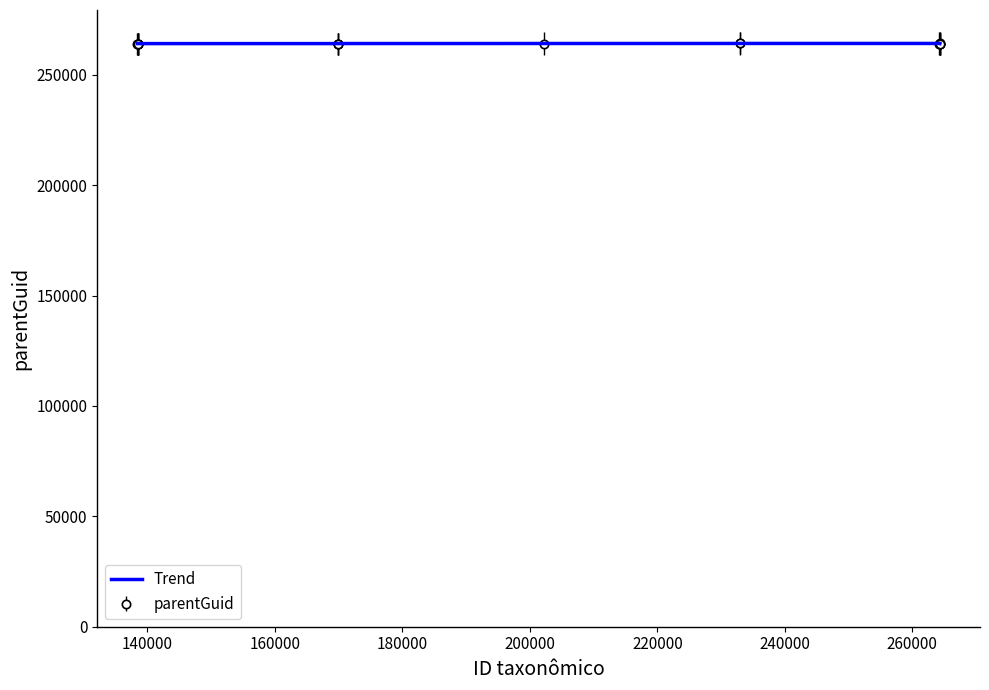

What is the highest value of the Trend series?

264244.9